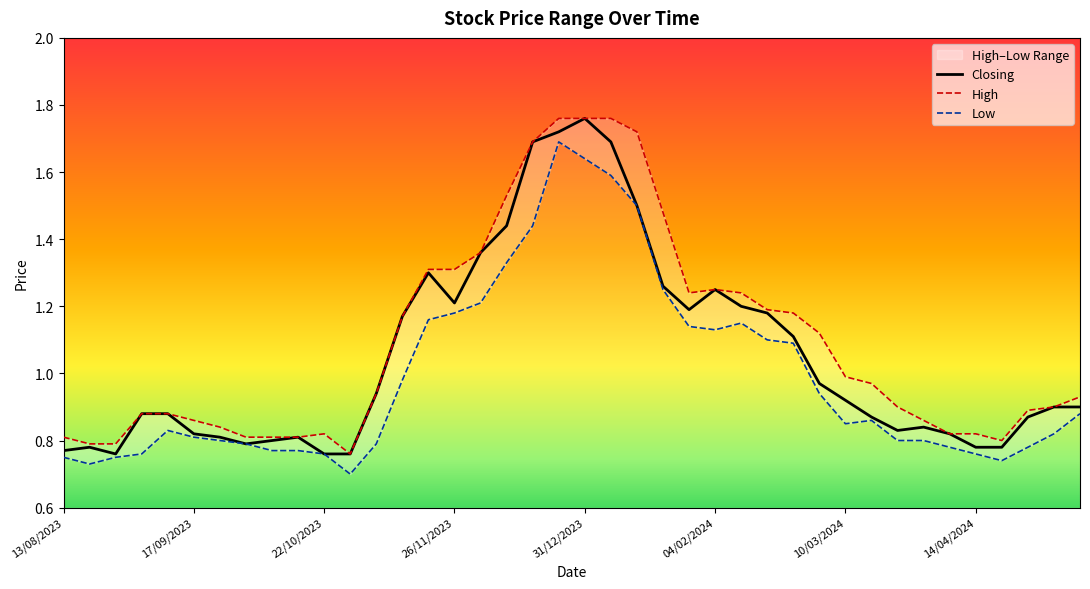

What is the total value across all series at 22/10/2023?

2.3